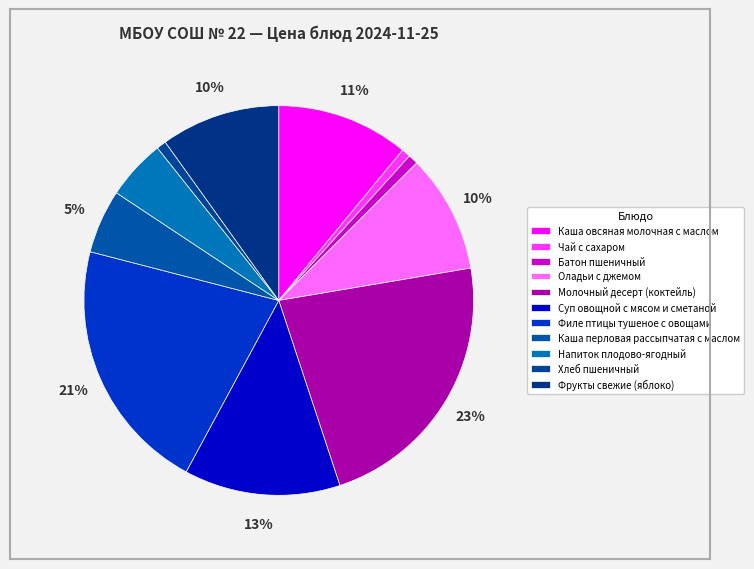

Count the number of slices in the pie.

11